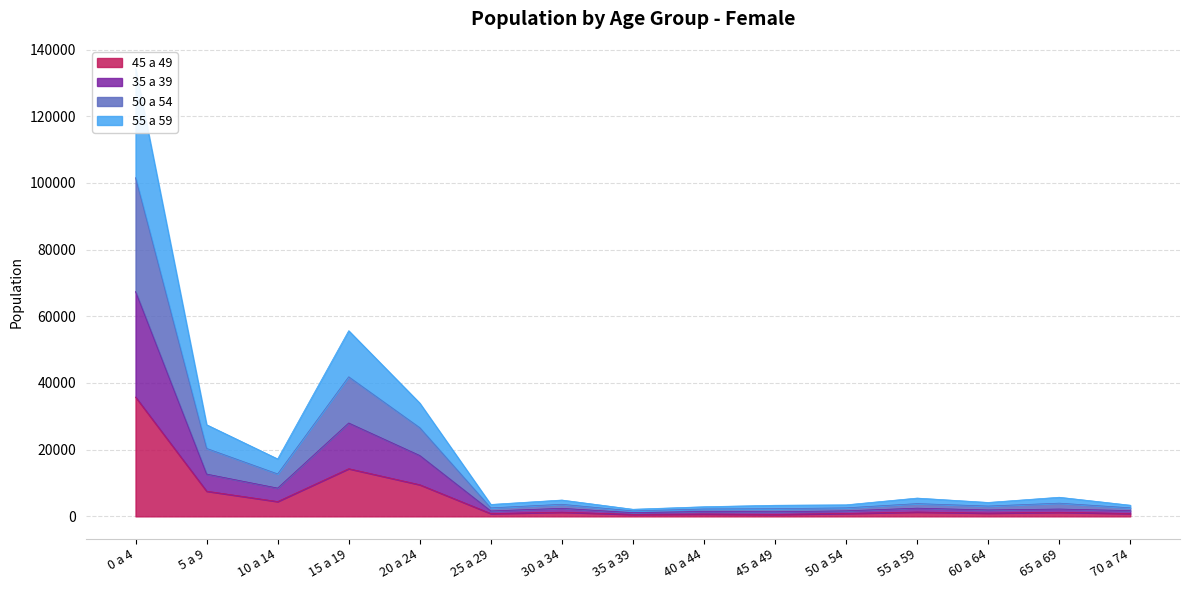

True or false: 35 a 39 and 45 a 49 cross at least once.

False